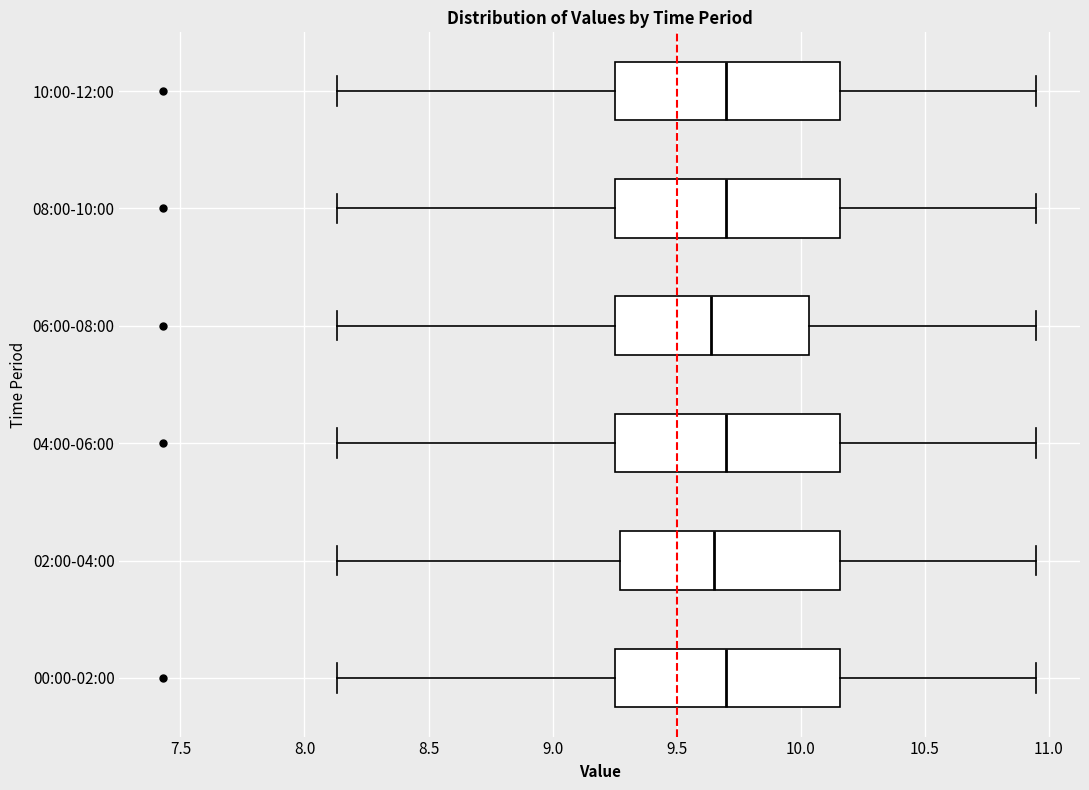

Reading bottom to top, read every box against the x-axis: the position of its median line, the range the box covers, and the ends of its whiskers. The values are not printed on the chart, so give them approximately, as read against the axis.

00:00-02:00: median 9.70, box 9.25 to 10.15, whiskers 8.15 to 10.95
02:00-04:00: median 9.65, box 9.25 to 10.15, whiskers 8.15 to 10.95
04:00-06:00: median 9.70, box 9.25 to 10.15, whiskers 8.15 to 10.95
06:00-08:00: median 9.65, box 9.25 to 10.05, whiskers 8.15 to 10.95
08:00-10:00: median 9.70, box 9.25 to 10.15, whiskers 8.15 to 10.95
10:00-12:00: median 9.70, box 9.25 to 10.15, whiskers 8.15 to 10.95